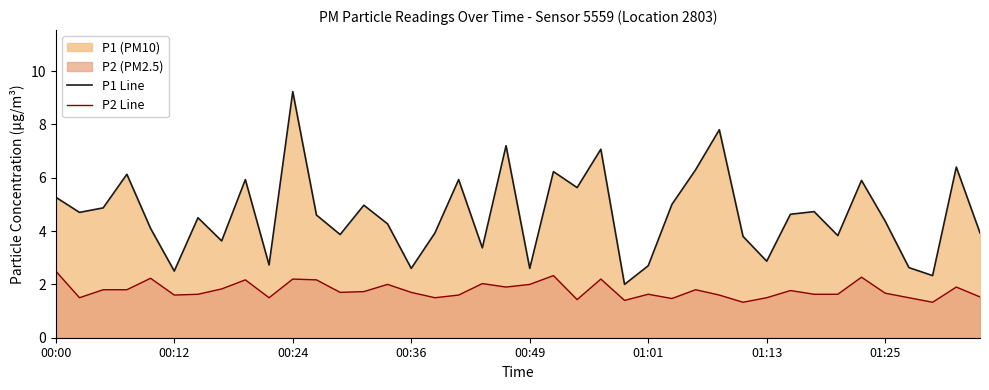

What is the difference between the maximum and minimum values in the P1 Line series?

7.2